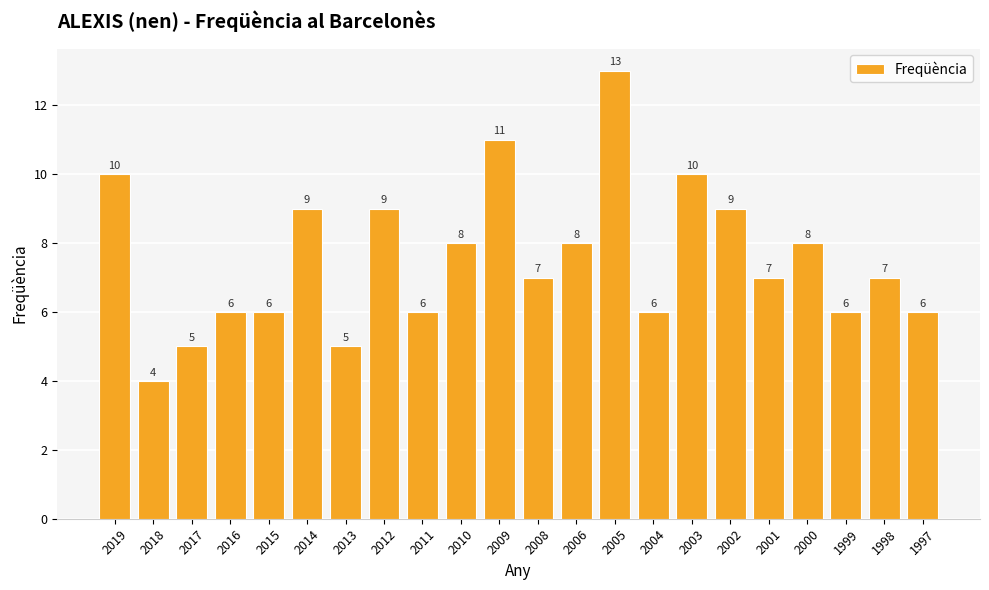

Reading right to left, extract all data points from this chart.

1997=6	1998=7	1999=6	2000=8	2001=7	2002=9	2003=10	2004=6	2005=13	2006=8	2008=7	2009=11	2010=8	2011=6	2012=9	2013=5	2014=9	2015=6	2016=6	2017=5	2018=4	2019=10